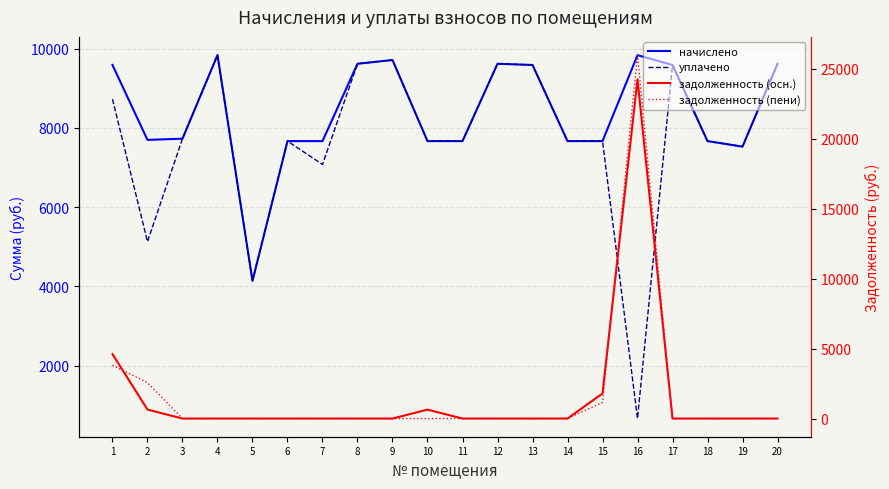

Which series ends up on top after the final intersection of задолженность (осн.) and начислено?

начислено